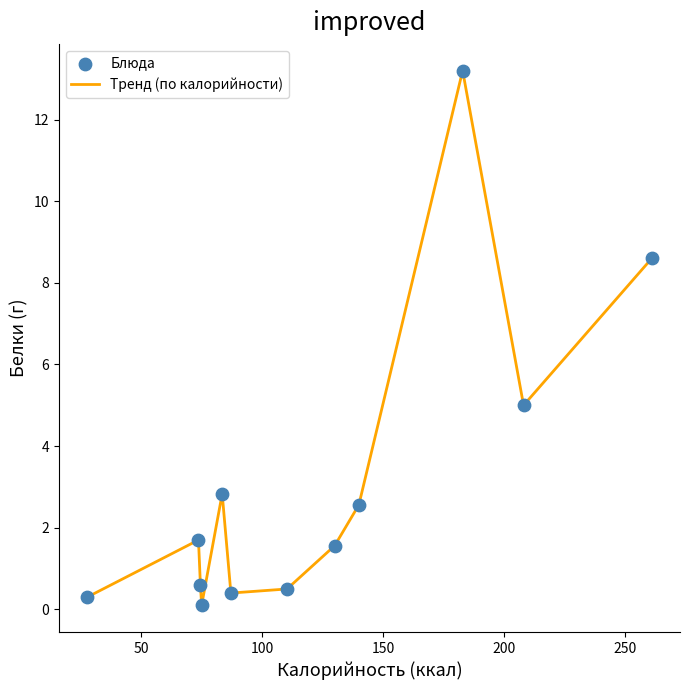

What is the maximum value shown in the chart?

13.2